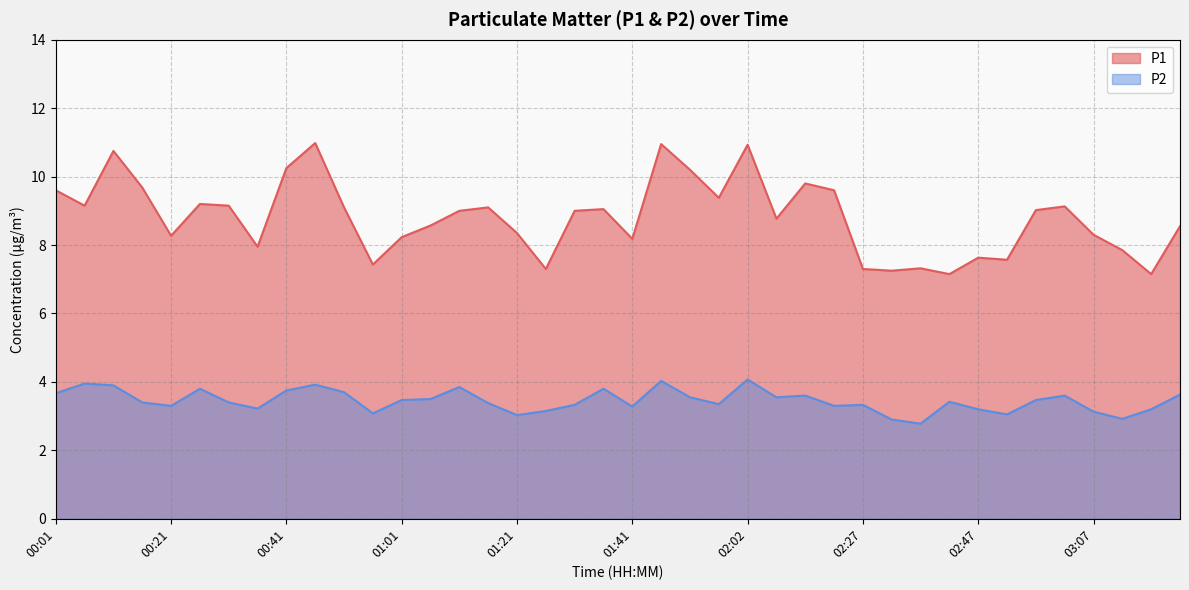

What is the lowest value of the P2 series?

2.8